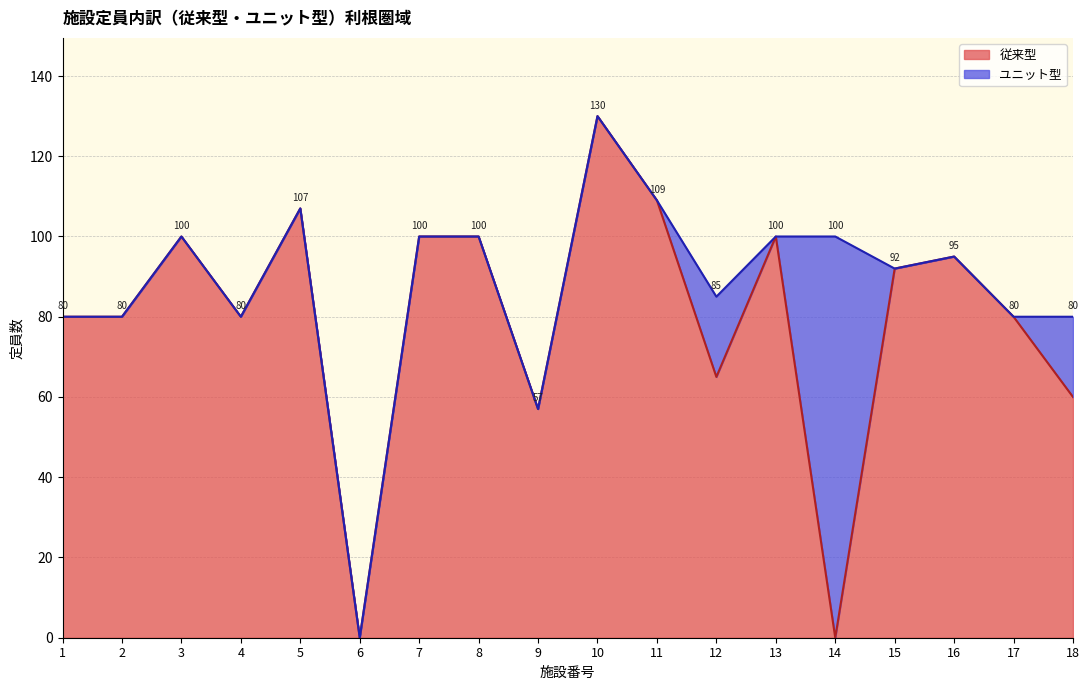

How many categories are shown in the chart?

18